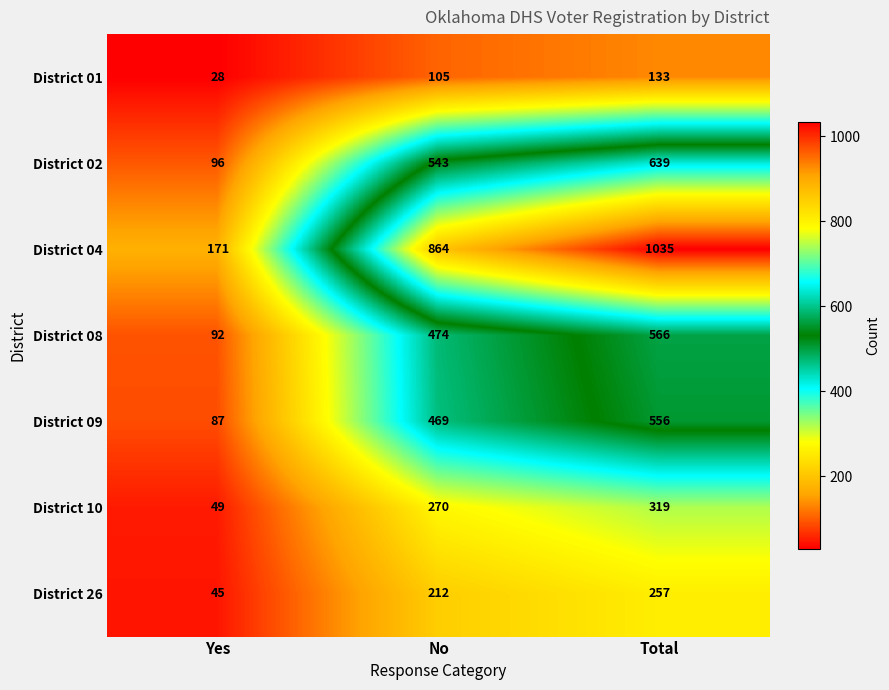

Reading left to right, list all the values displayed in this chart.

District 01: Yes=28	No=105	Total=133
District 02: Yes=96	No=543	Total=639
District 04: Yes=171	No=864	Total=1035
District 08: Yes=92	No=474	Total=566
District 09: Yes=87	No=469	Total=556
District 10: Yes=49	No=270	Total=319
District 26: Yes=45	No=212	Total=257